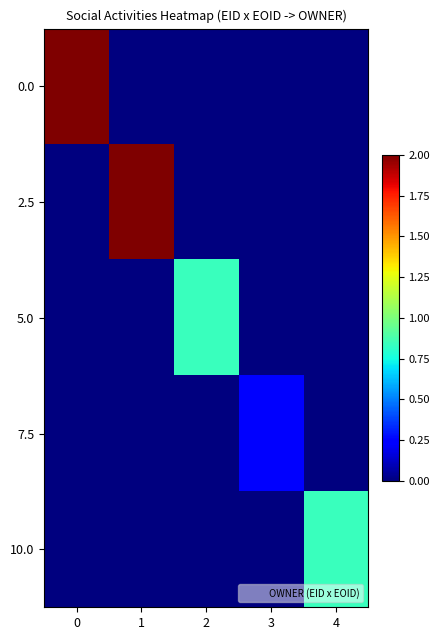

At 1, list the series in order from largest to smallest.

2.5, 0.0, 5.0, 7.5, 10.0